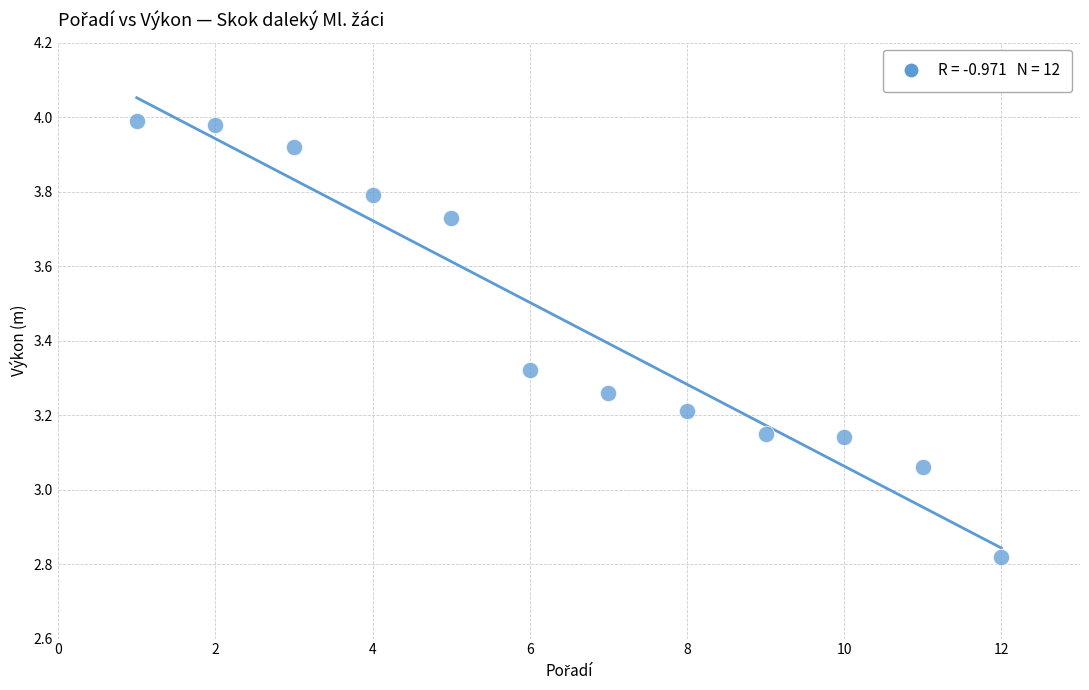

What is the range of Y values (max minus min)?

1.2